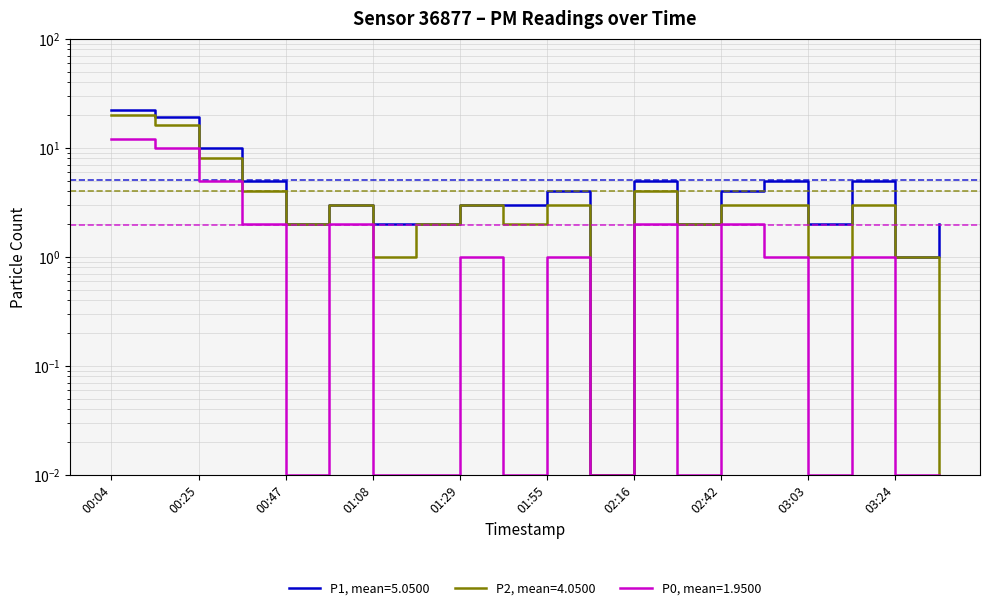

At which category does P2 reach its first local valley?

00:47